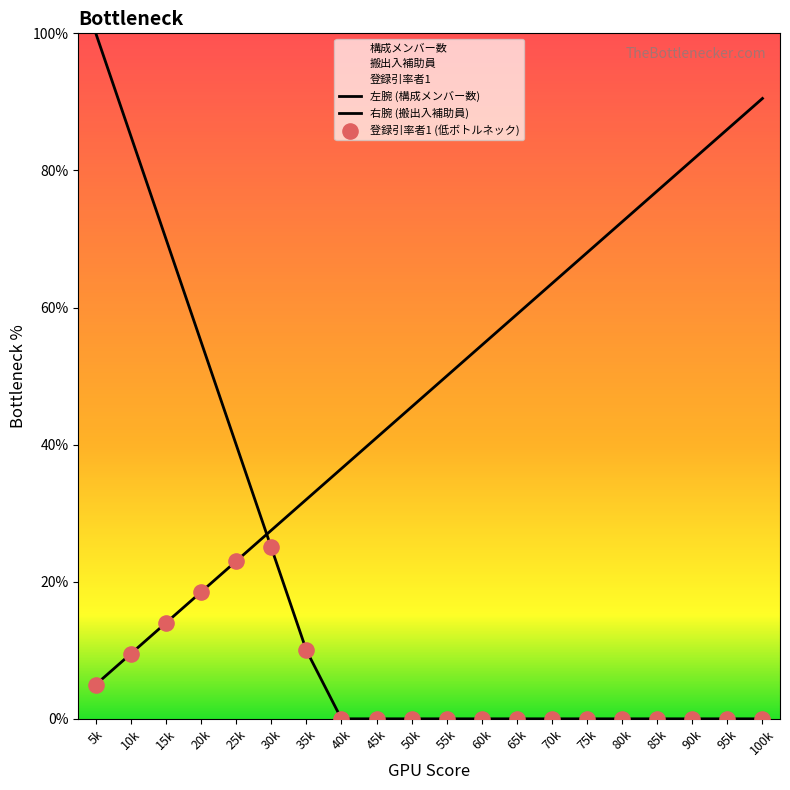

What are all the series names shown in the legend?

左腕 (構成メンバー数), 右腕 (搬出入補助員), 登録引率者1 (低ボトルネック)